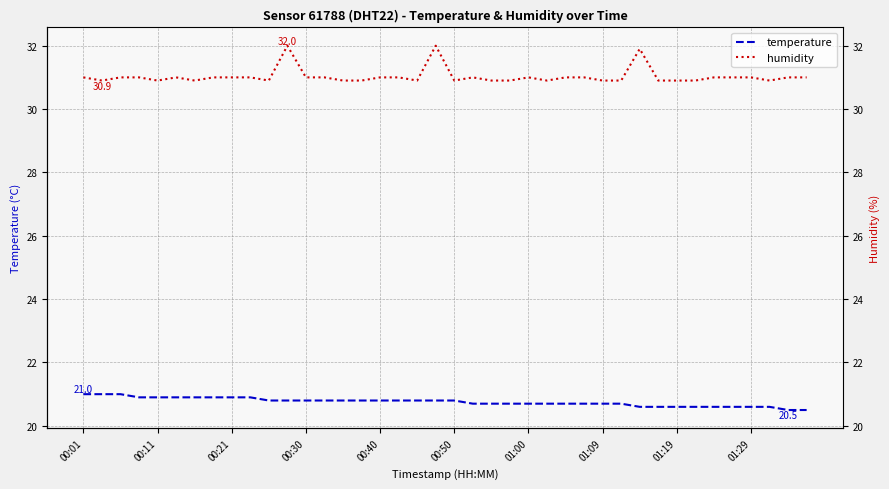

List the series in order of their overall mean, highest first.

humidity, temperature